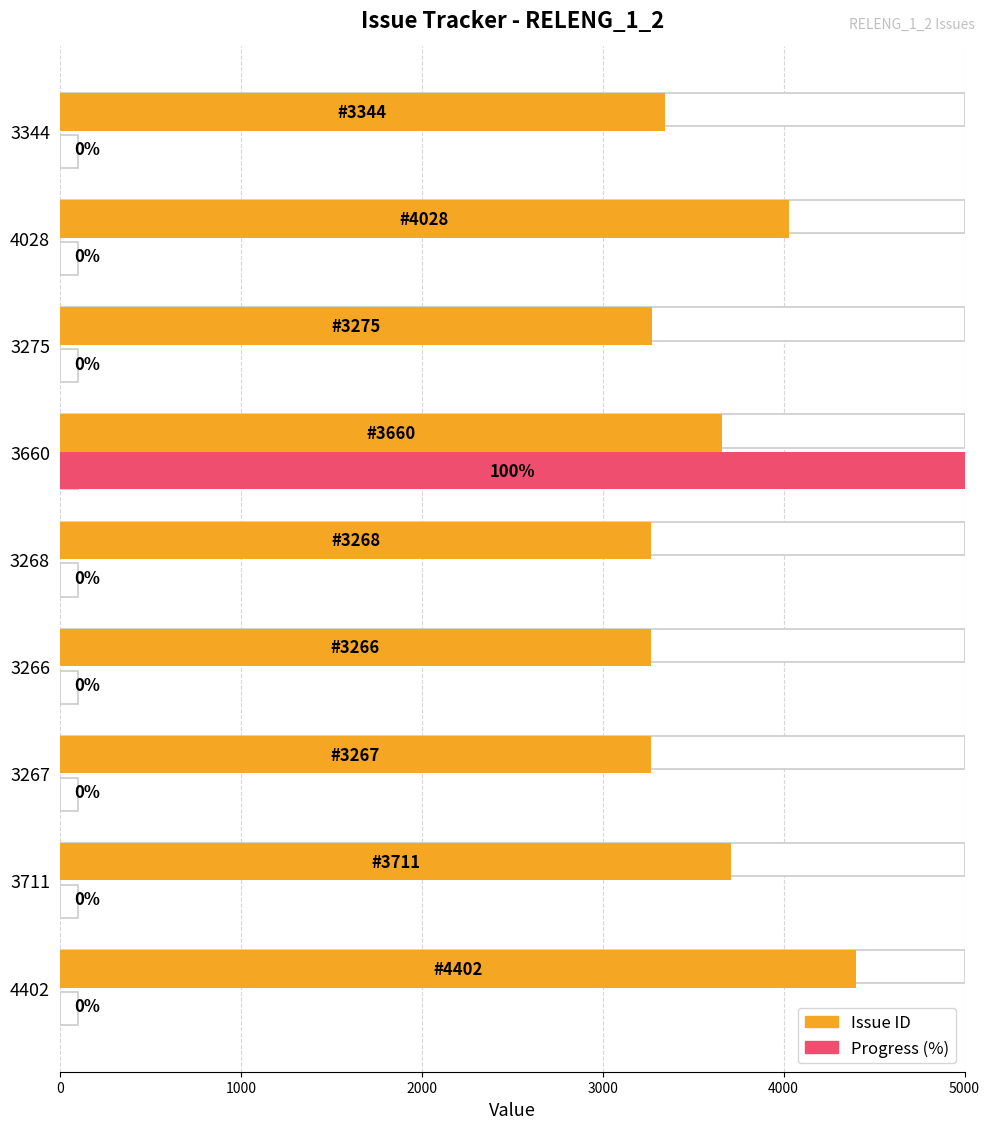

The value of Issue ID at 3266 is 3266. True or false?

True